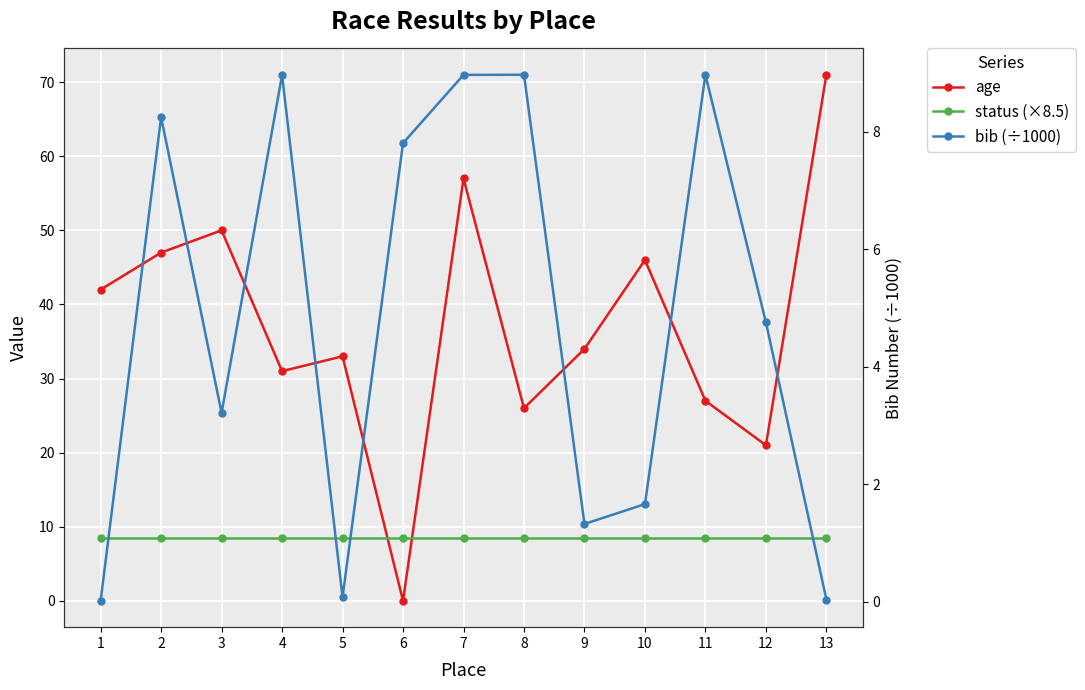

Reading right to left, what are all the values shown in this chart?

age: 71.0	21.0	27.0	46.0	34.0	26.0	57.0	0.0	33.0	31.0	50.0	47.0	42.0
status (×8.5): 8.5	8.5	8.5	8.5	8.5	8.5	8.5	8.5	8.5	8.5	8.5	8.5	8.5
bib (÷1000): 0.0	4.8	9.0	1.7	1.3	9.0	9.0	7.8	0.1	9.0	3.2	8.2	0.0